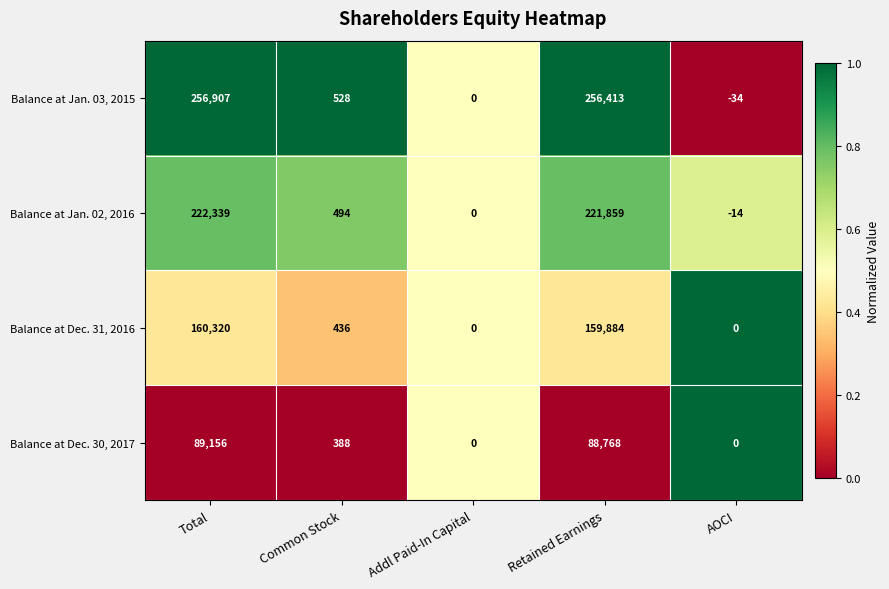

Rank the series by their maximum value, from highest to lowest.

Balance at Jan. 03, 2015, Balance at Jan. 02, 2016, Balance at Dec. 31, 2016, Balance at Dec. 30, 2017